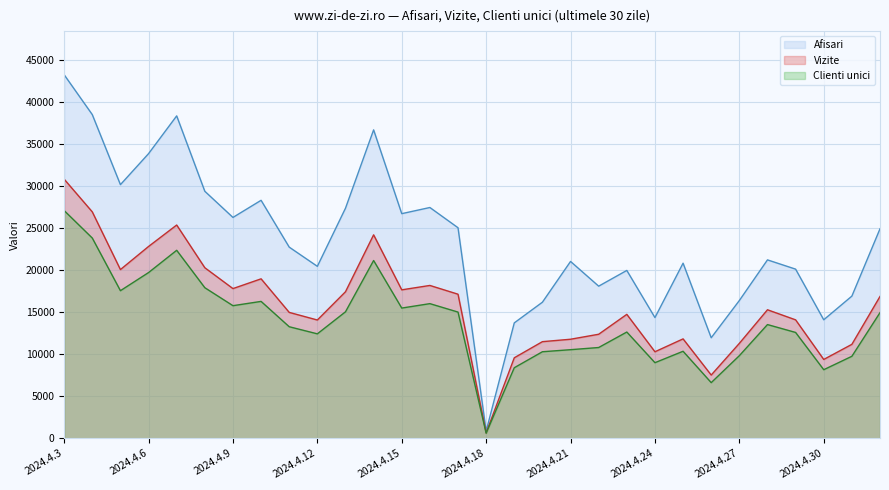

At which label does Afisari reach its peak?

2024.4.3